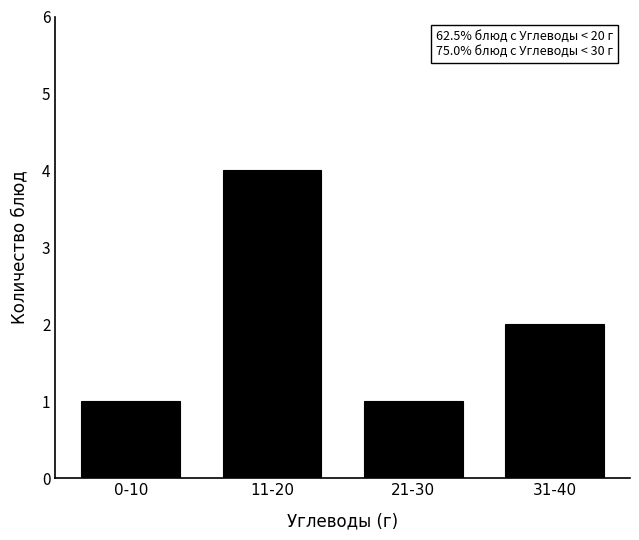

Reading left to right, what are all the values shown in this chart?

0-10=1	11-20=4	21-30=1	31-40=2